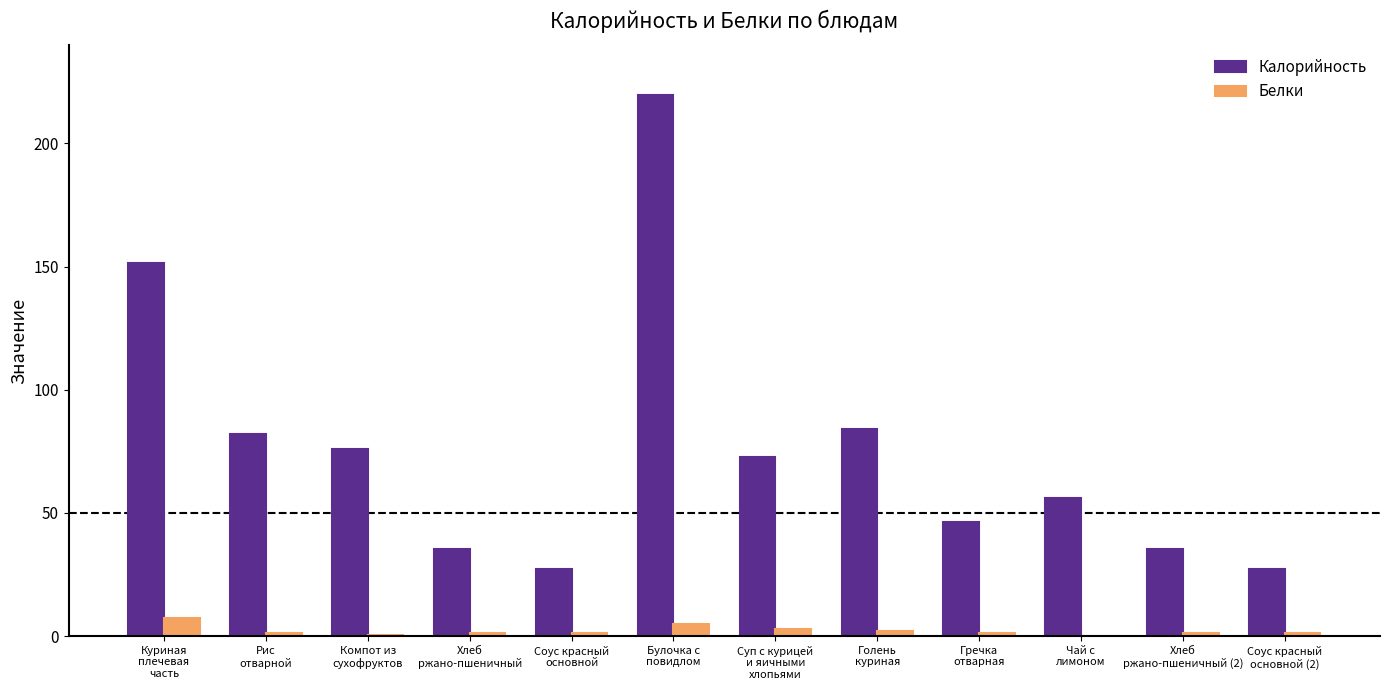

What is the highest value of the Калорийность series?

219.5